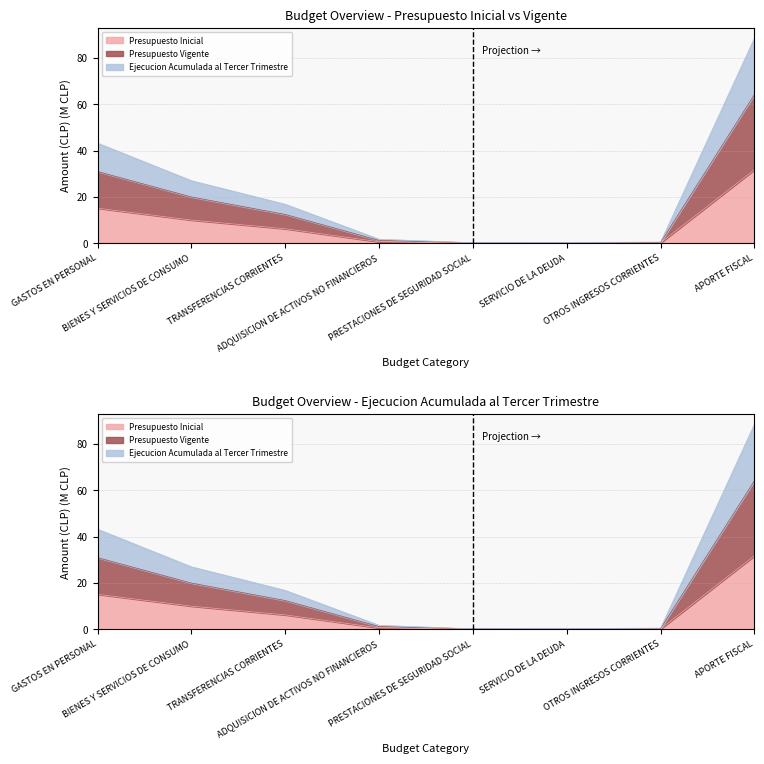

Which has a higher value, TRANSFERENCIAS CORRIENTES or PRESTACIONES DE SEGURIDAD SOCIAL?

TRANSFERENCIAS CORRIENTES